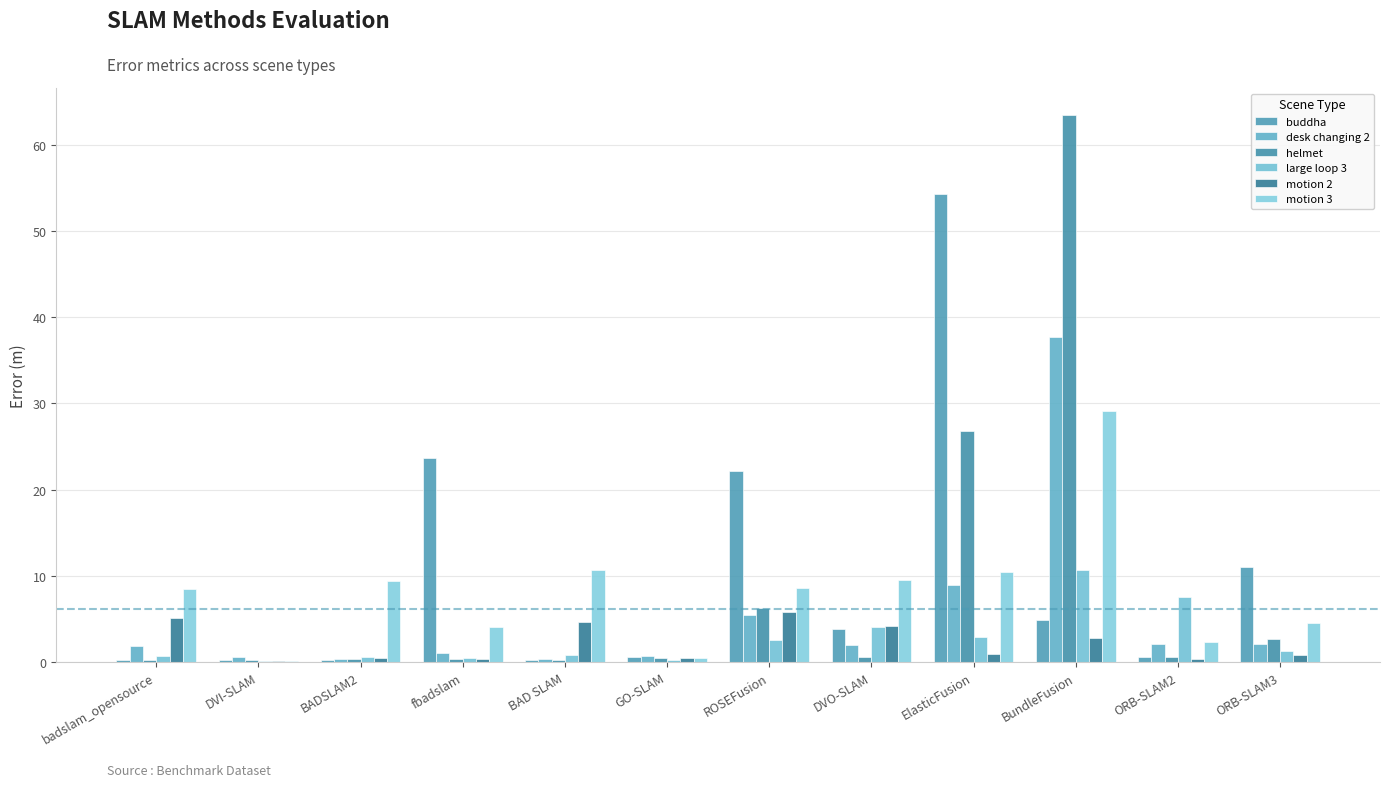

How many categories are shown in the chart?

12